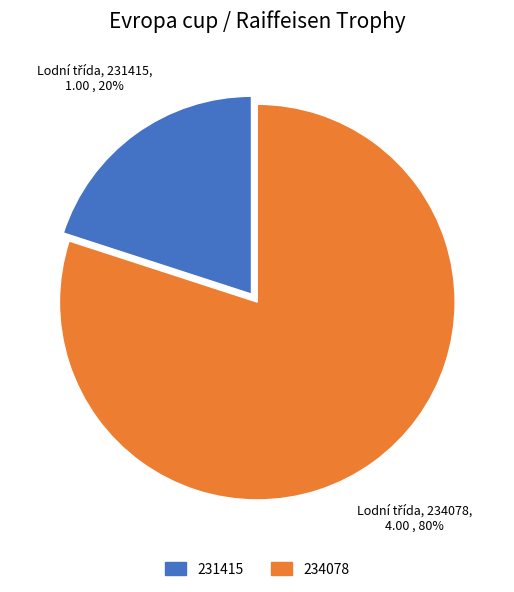

How many segments does this pie chart have?

2